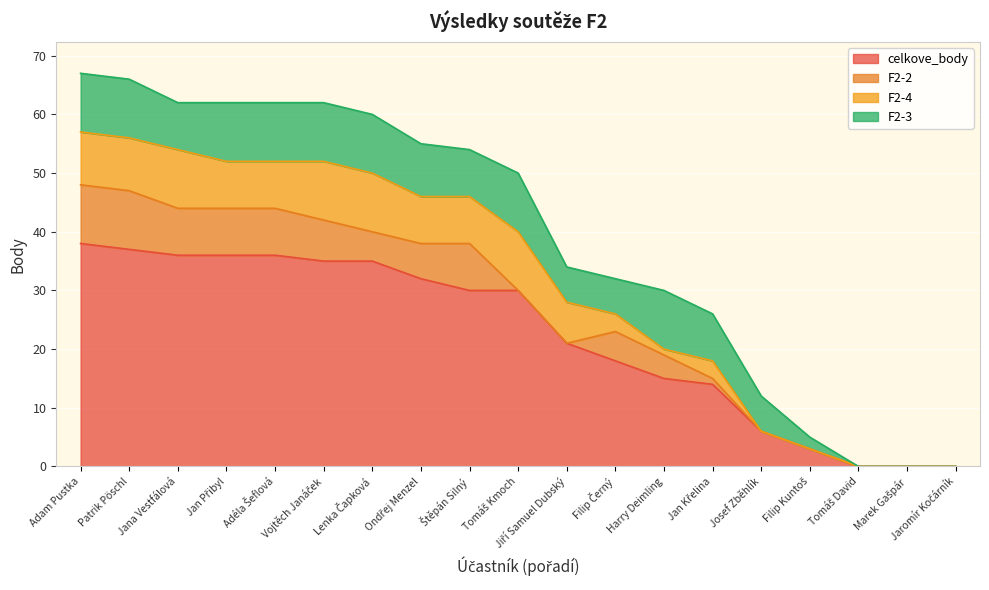

Where is celkove_body nearest to the value 19?

Filip Černý